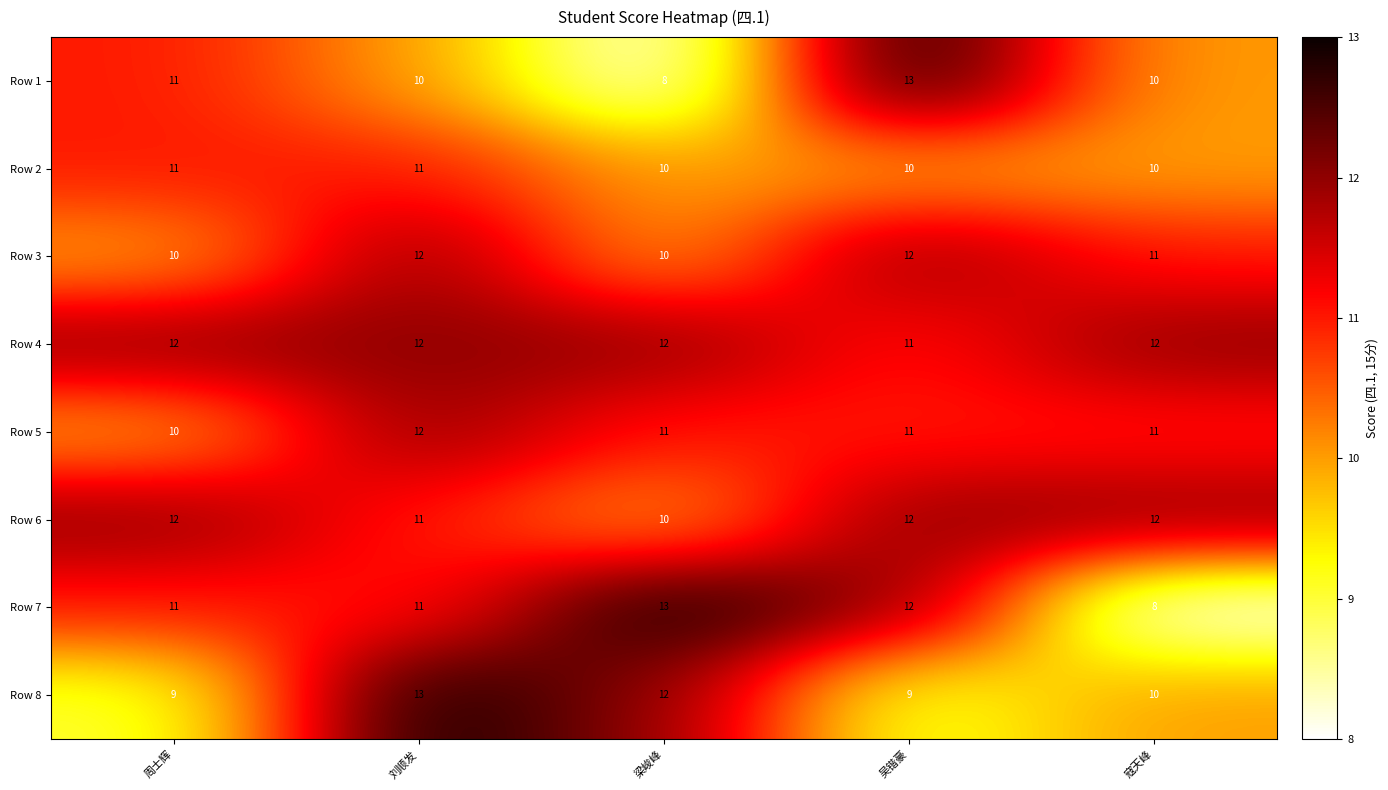

How many data points does each series have?

5